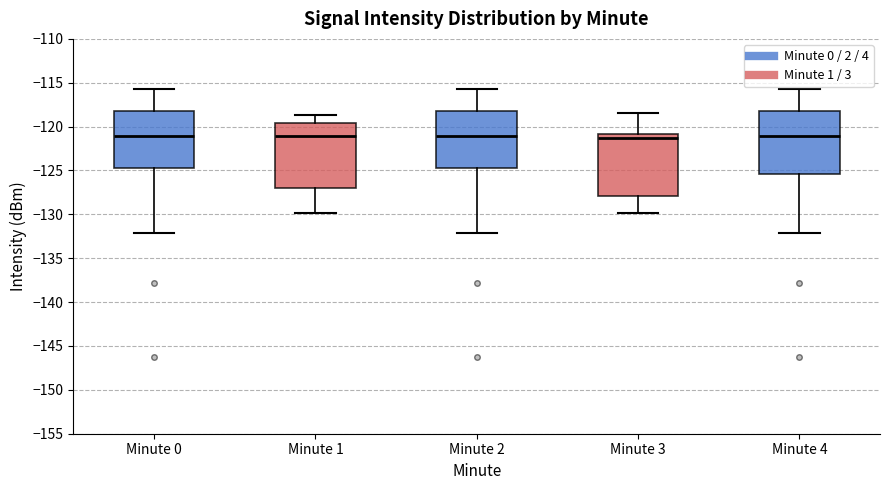

Where is the lower edge of the box for Minute 0 on the y-axis? The values are not printed on the chart, so give them approximately, as read against the axis.

-125.0